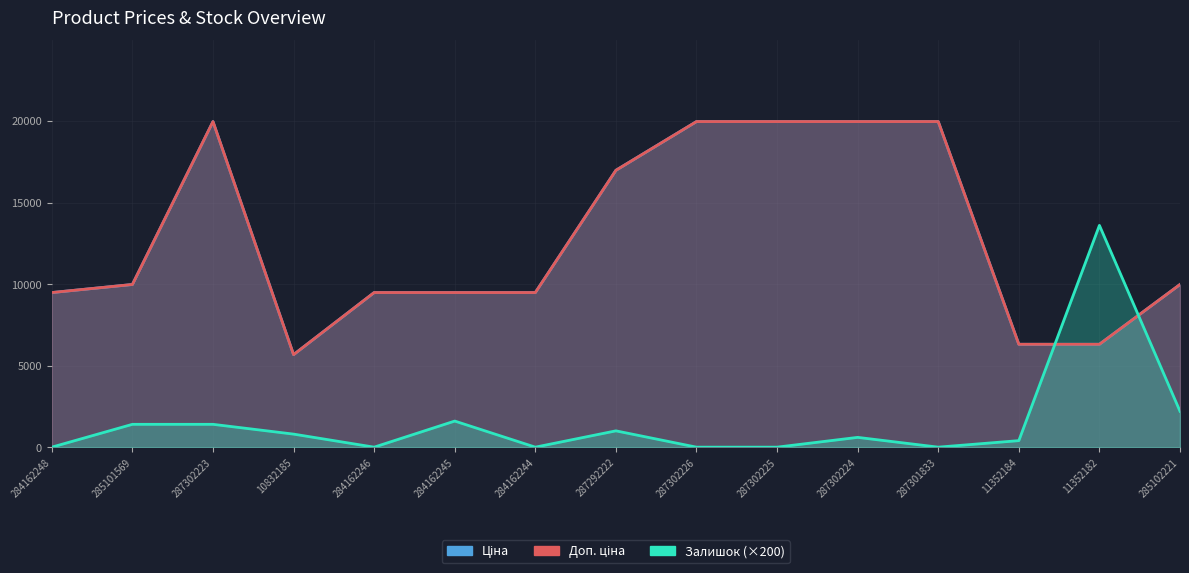

The Залишок series shows 1600.0 at 284162245. True or false?

True